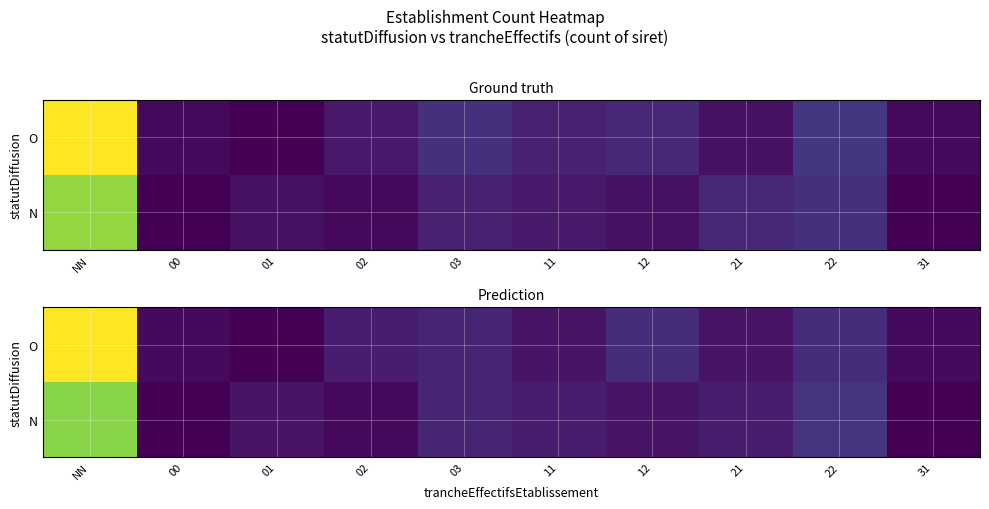

Rank the series by their average value, from lowest to highest.

N, O